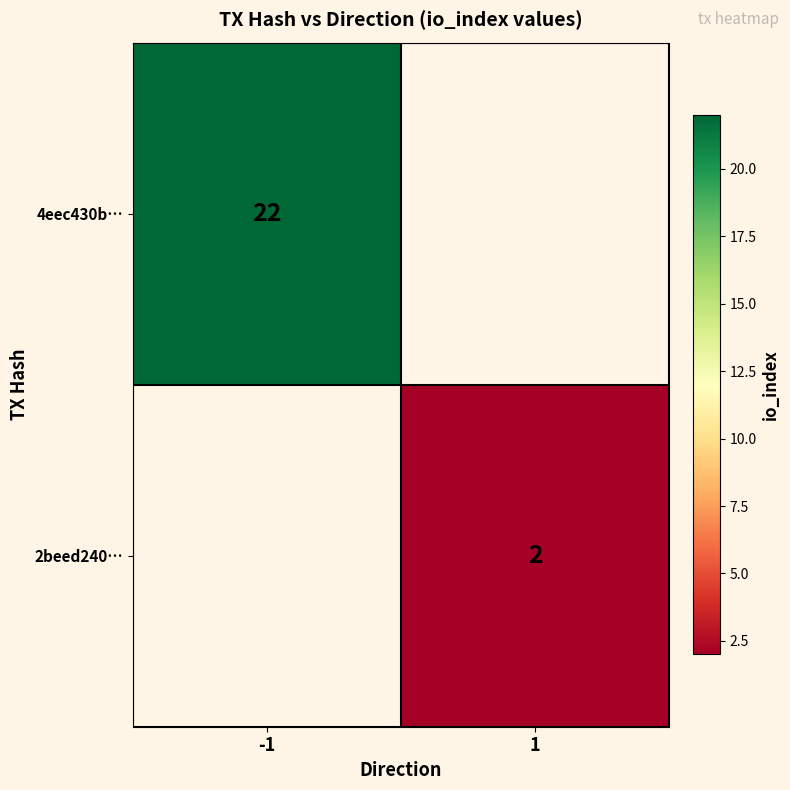

Is it true that 2beed240… equals 1 at 1?

False